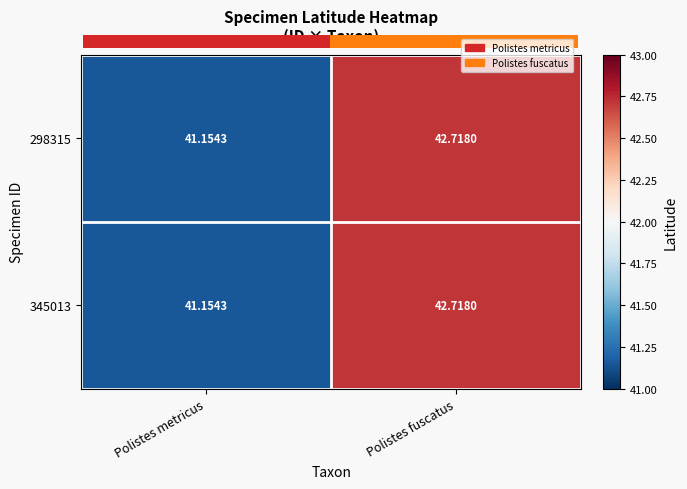

True or false: 345013 has a value of 42.7 at Polistes fuscatus.

True